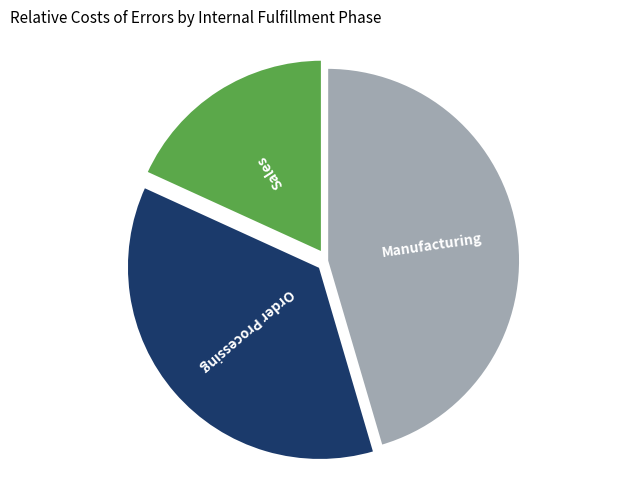

Is there any slice that represents more than half of the pie?

No